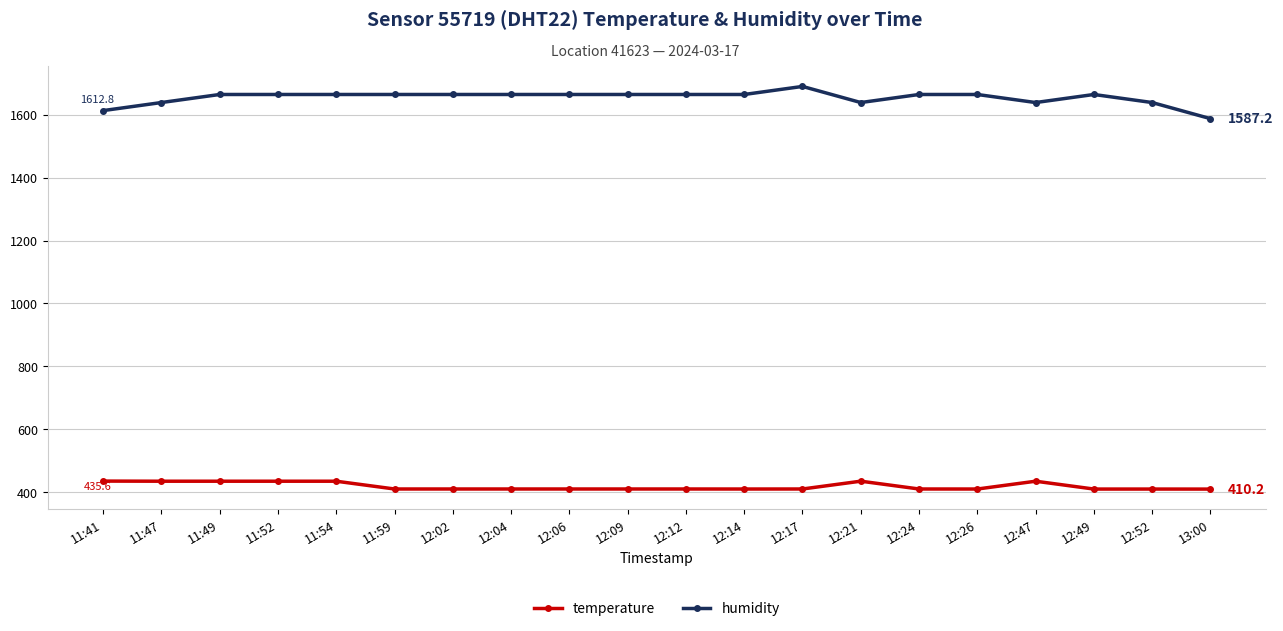

True or false: temperature and humidity intersect in this chart.

False